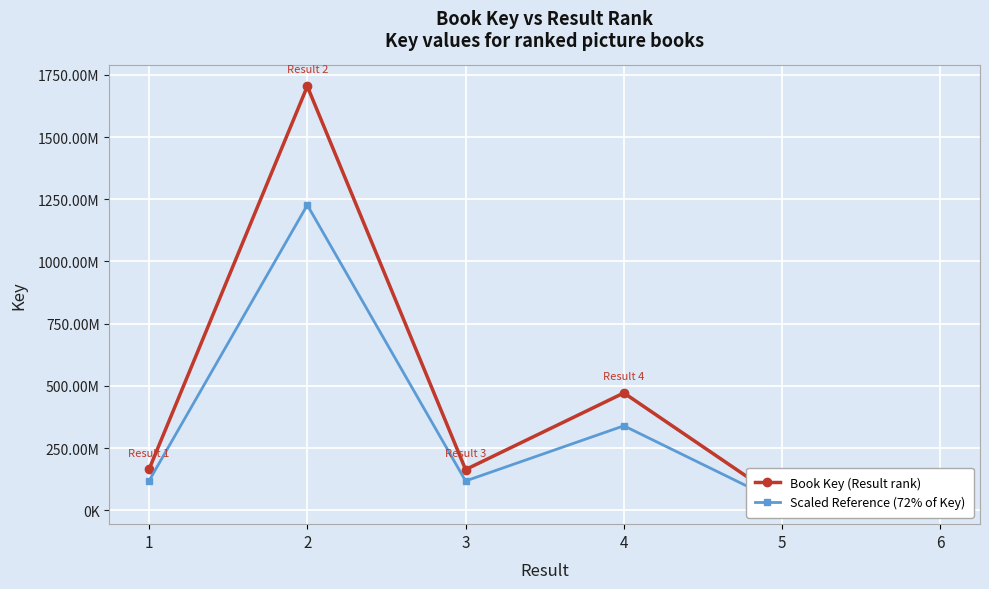

At which label does Book Key (Result rank) first exceed 164349543?

2